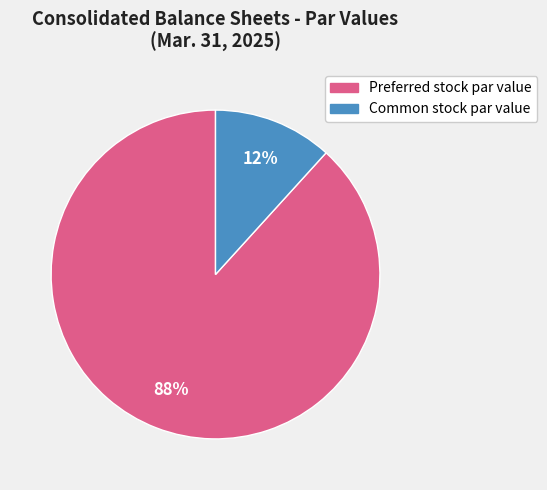

To the nearest percent, what is the average slice percentage?

50%